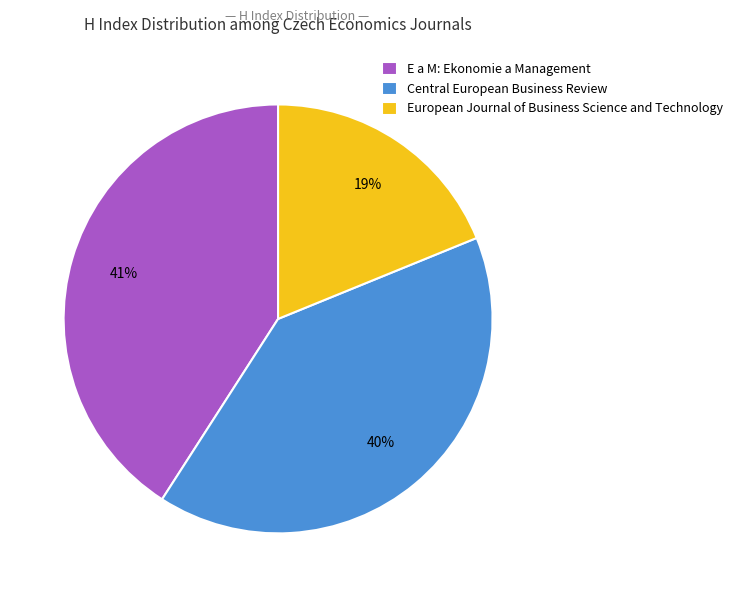

How many slices are in this pie chart?

3